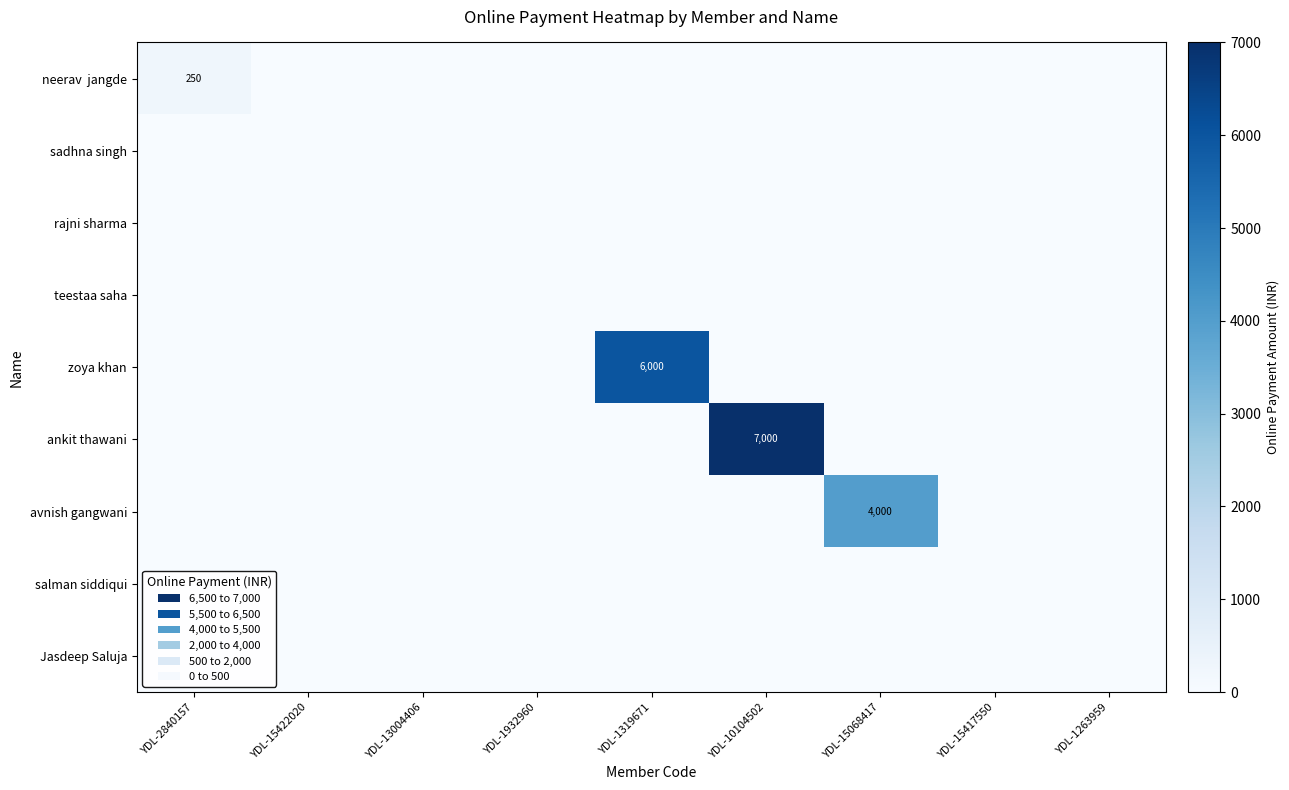

Rank the series by their maximum value, from lowest to highest.

sadhna singh, rajni sharma, teestaa saha, salman siddiqui, Jasdeep Saluja, neerav jangde, avnish gangwani, zoya khan, ankit thawani